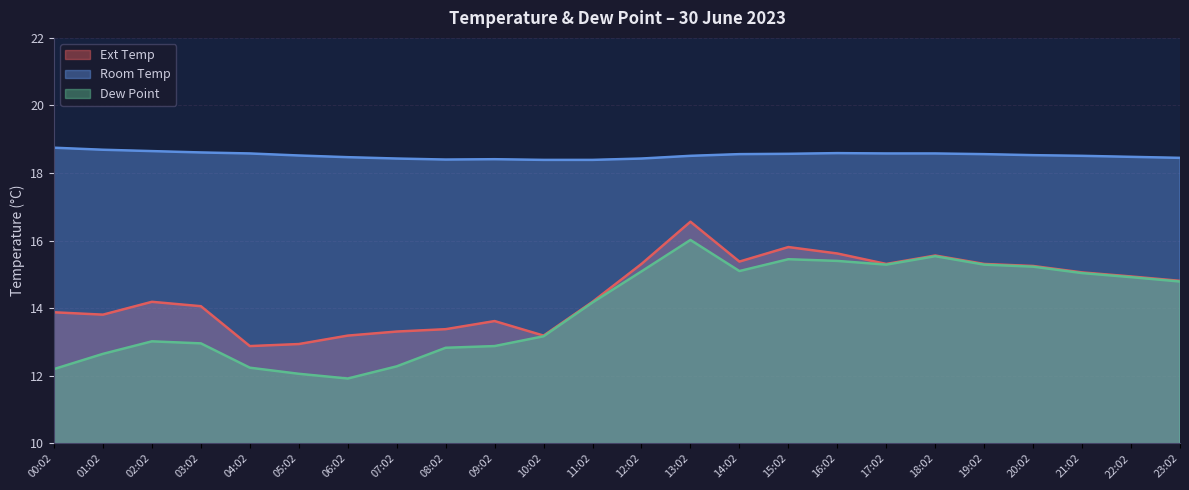

Which category has the lowest value in the Dew Point series?

06:02